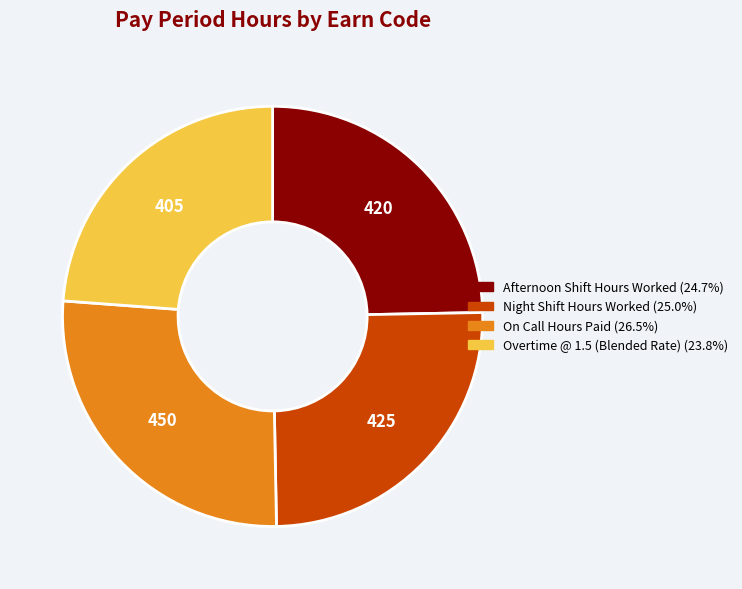

Is there any slice that represents more than half of the pie?

No